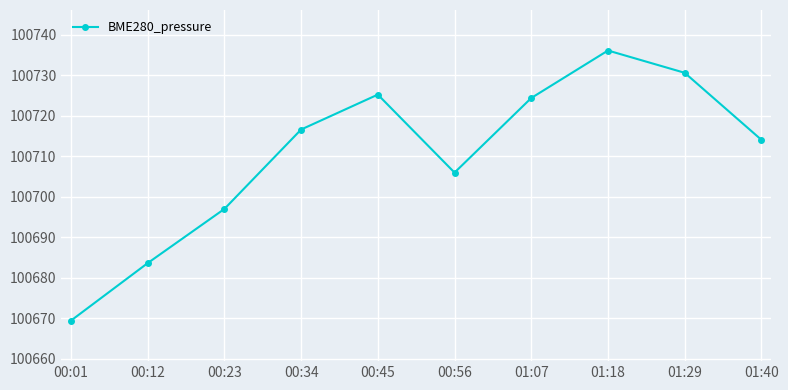

Where is the data nearest to the value 100702?

00:56